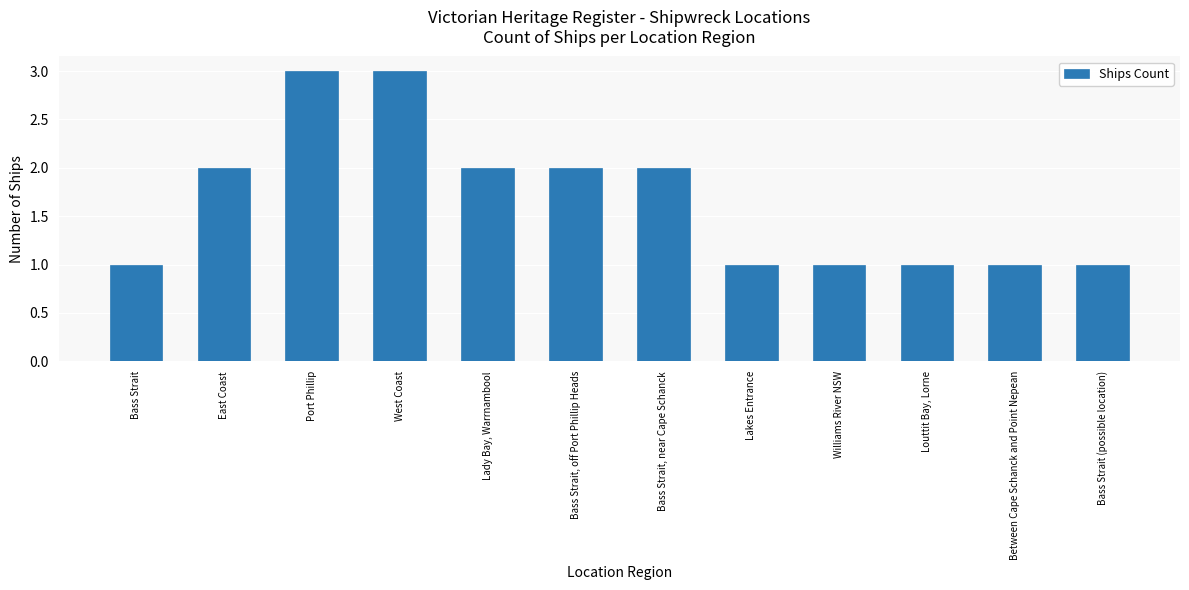

Are the bars horizontal?

No